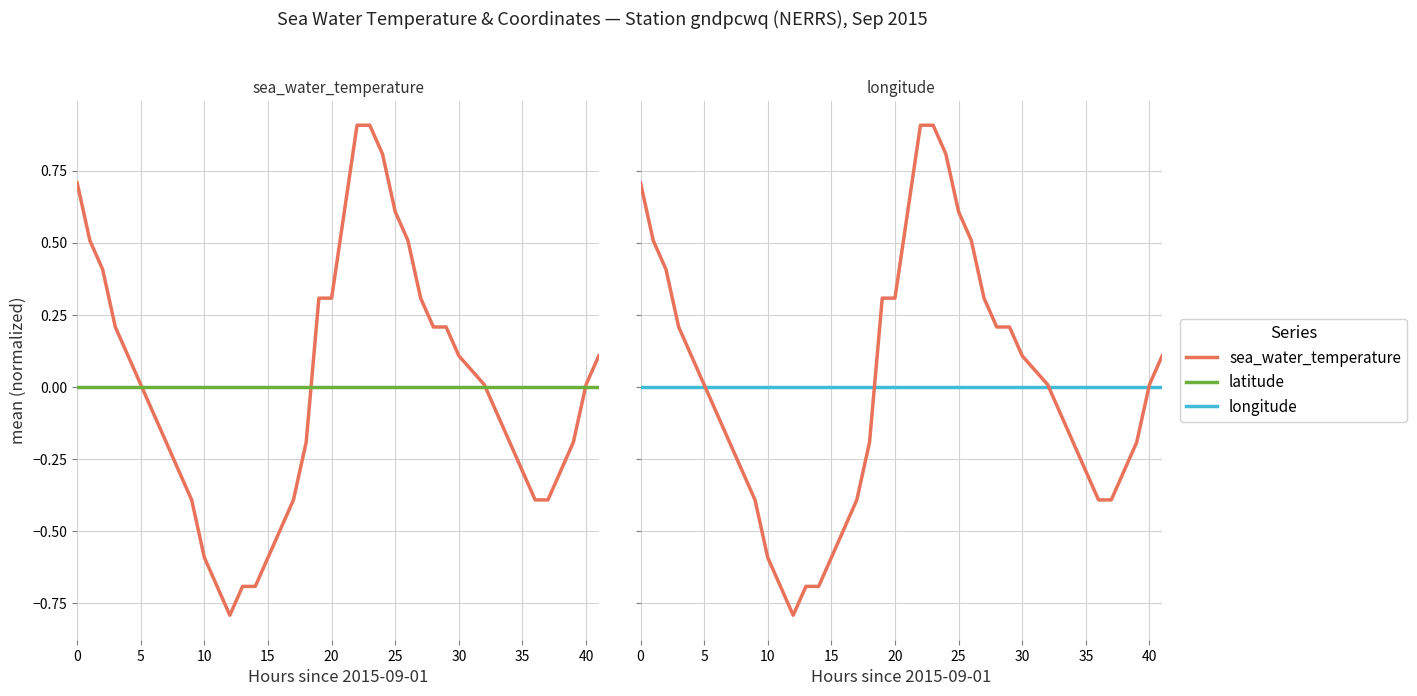

True or false: sea_water_temperature and longitude cross at least once.

True